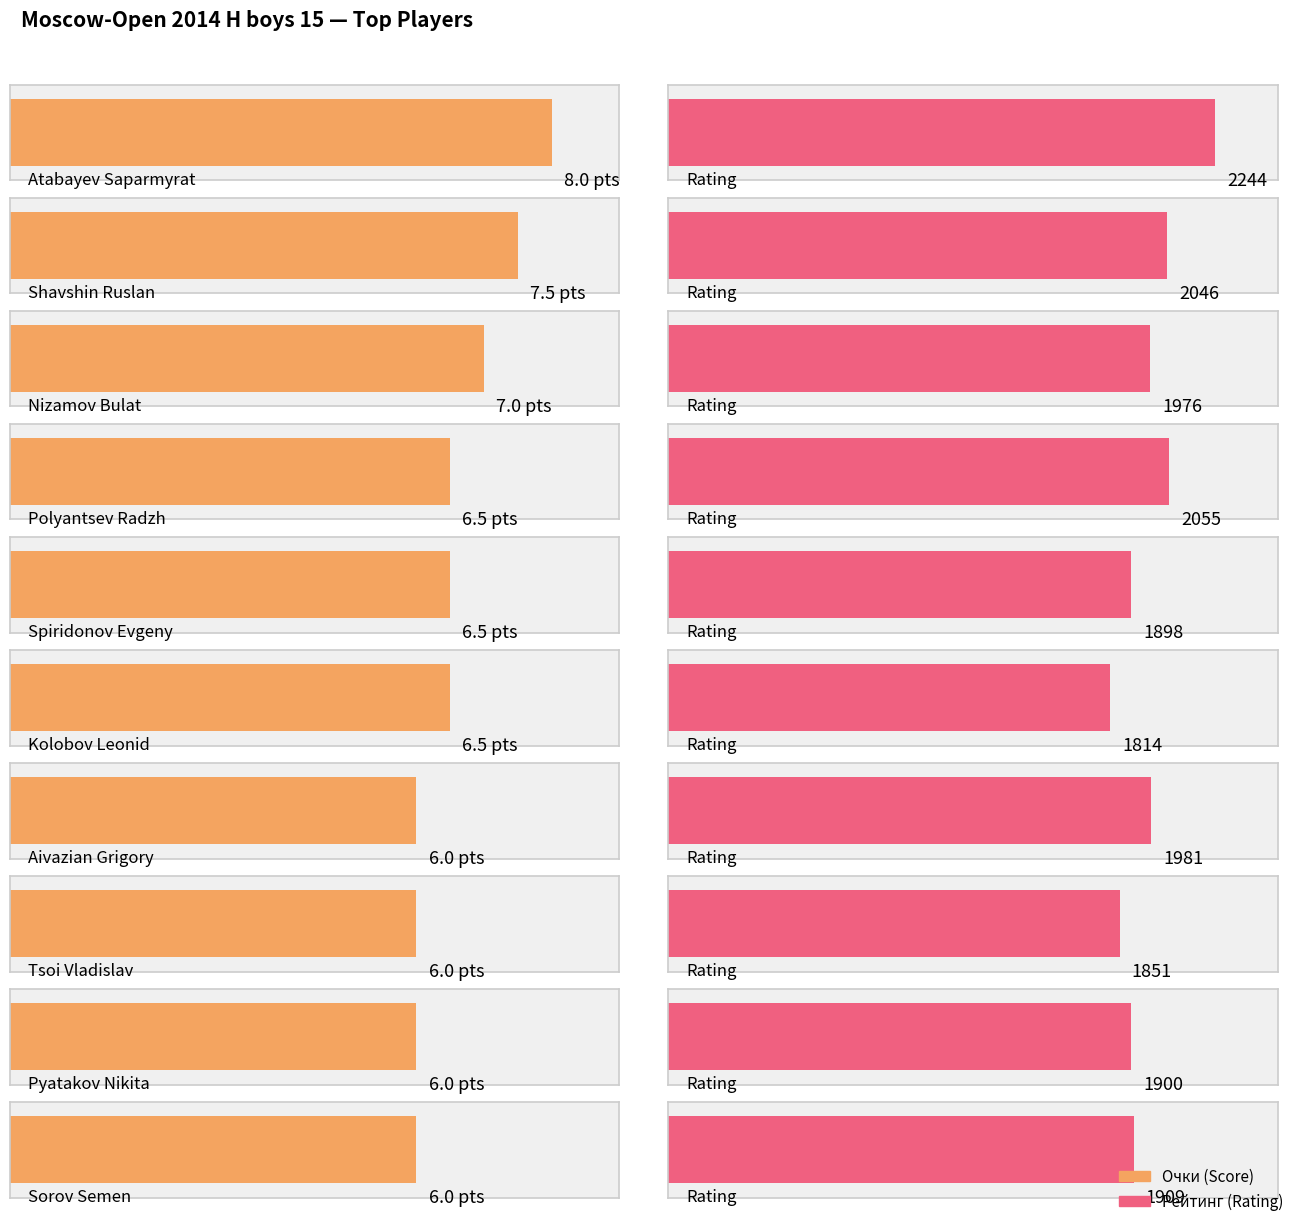

Between Aivazian Grigory and Sorov Semen, which series saw the biggest shift?

Рейт.